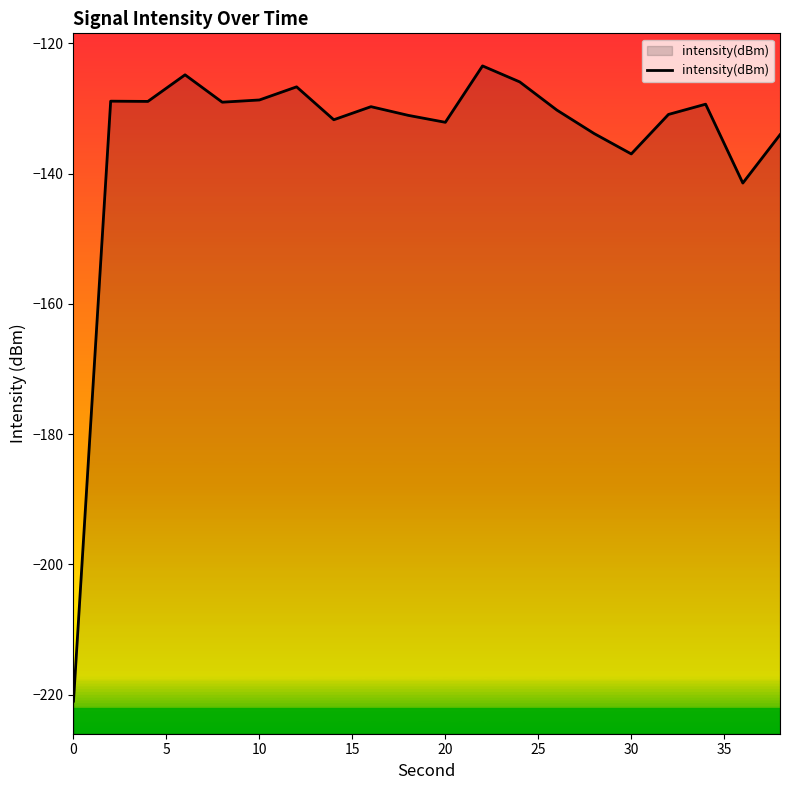

What is the greatest value displayed?

-123.5